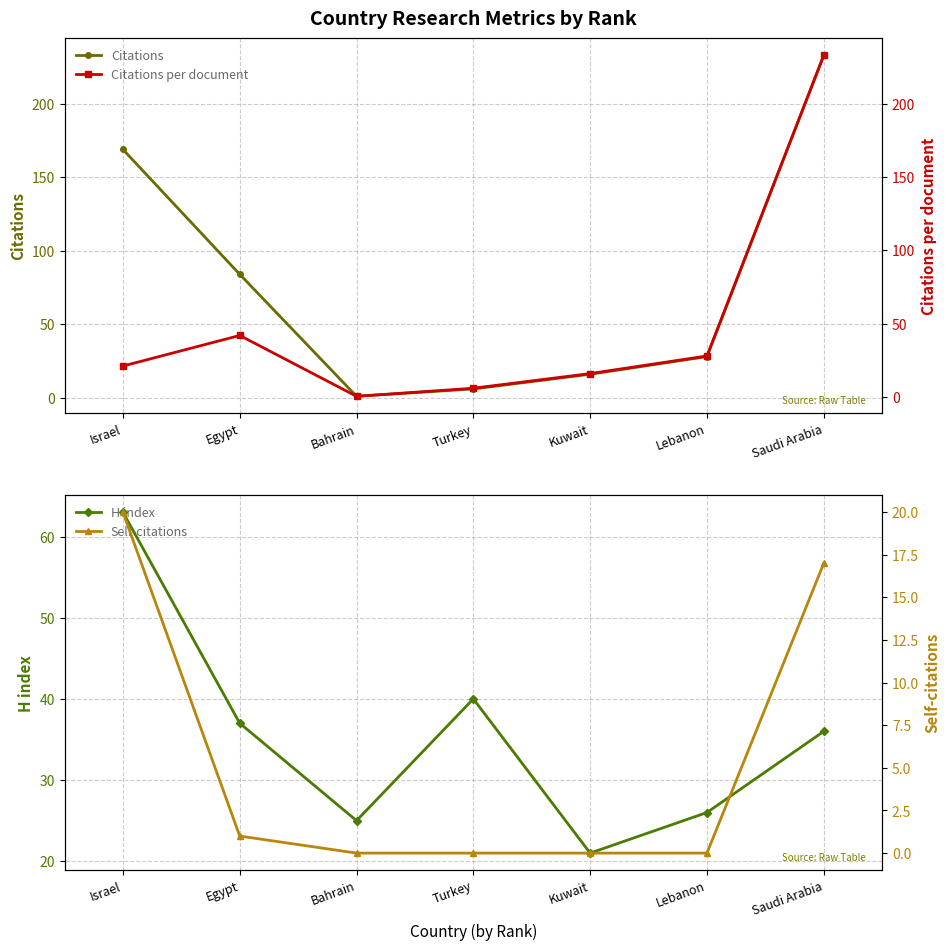

True or false: Citations and Self-citations cross at least once.

False